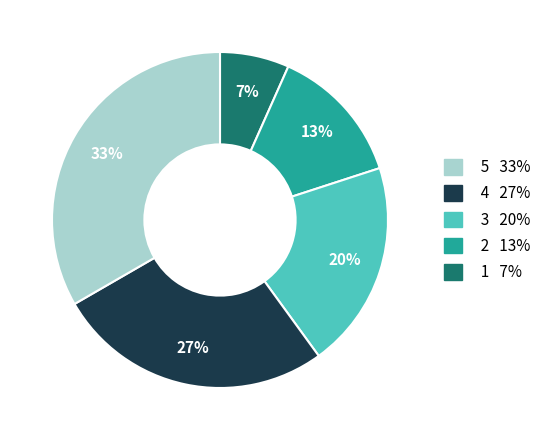

What percentage is the 5 33% slice, to the nearest percent?

7%